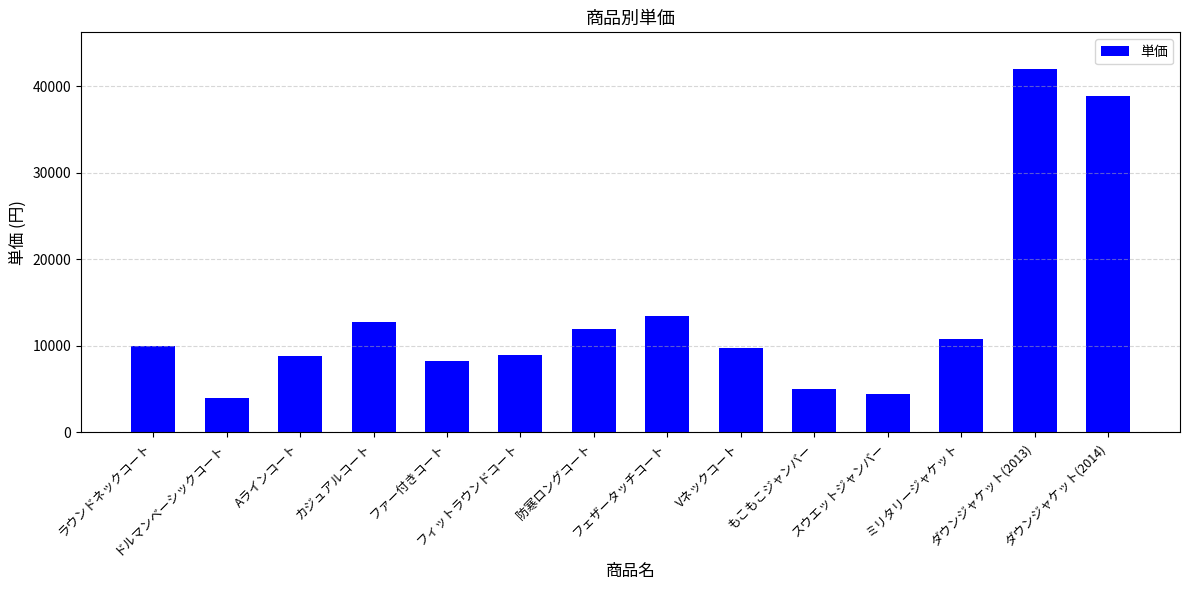

How many values are below 9975?

7